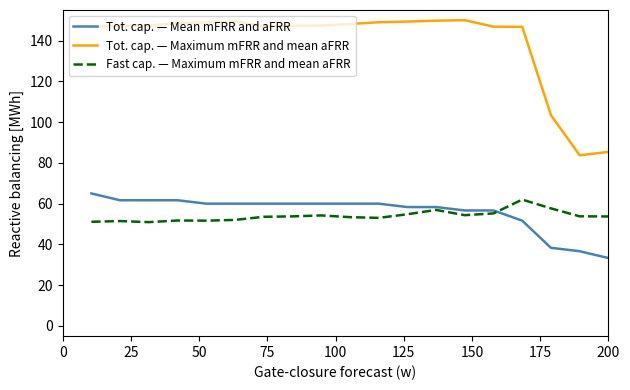

True or false: Tot. cap. — Mean mFRR and aFRR and Tot. cap. — Maximum mFRR and mean aFRR cross at least once.

False